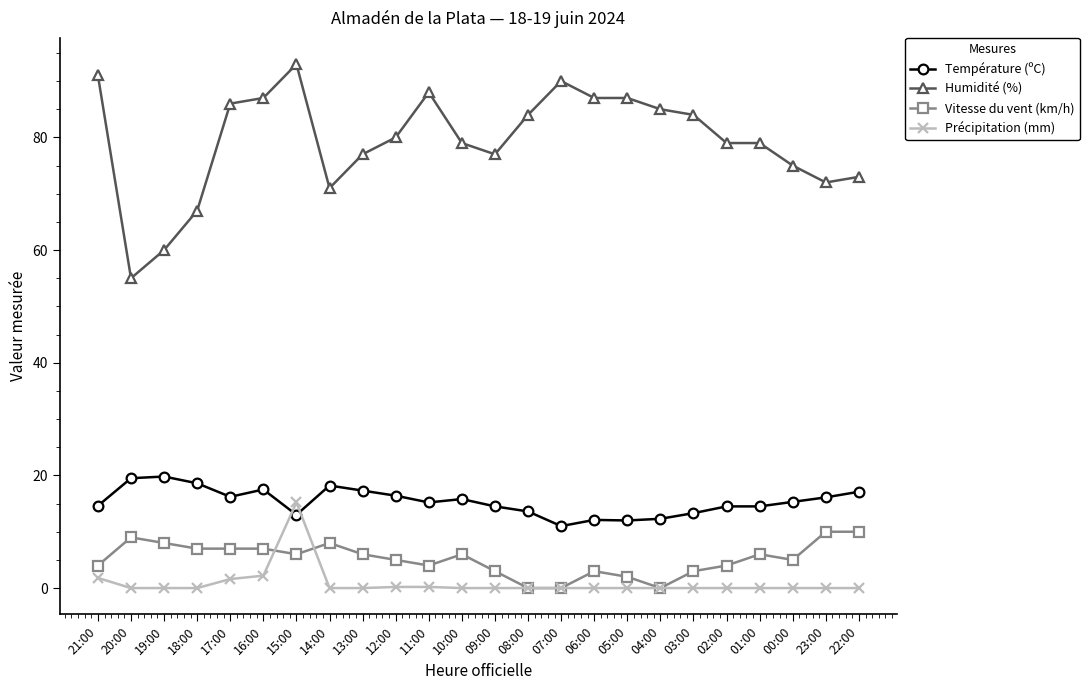

Which label corresponds to the largest value in the chart?

15:00